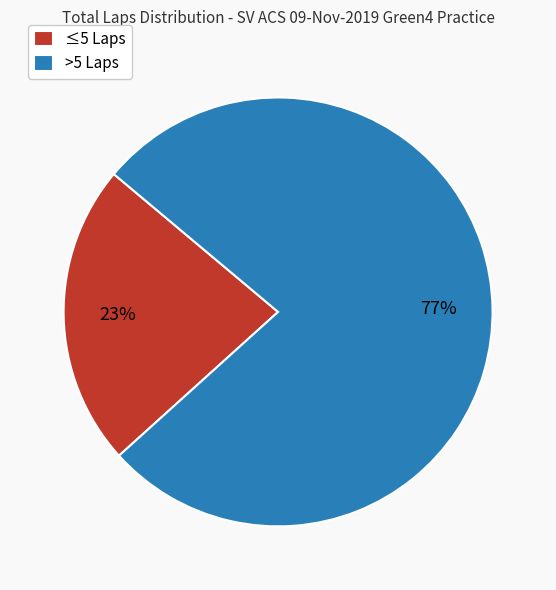

Is there any slice that represents more than half of the pie?

Yes